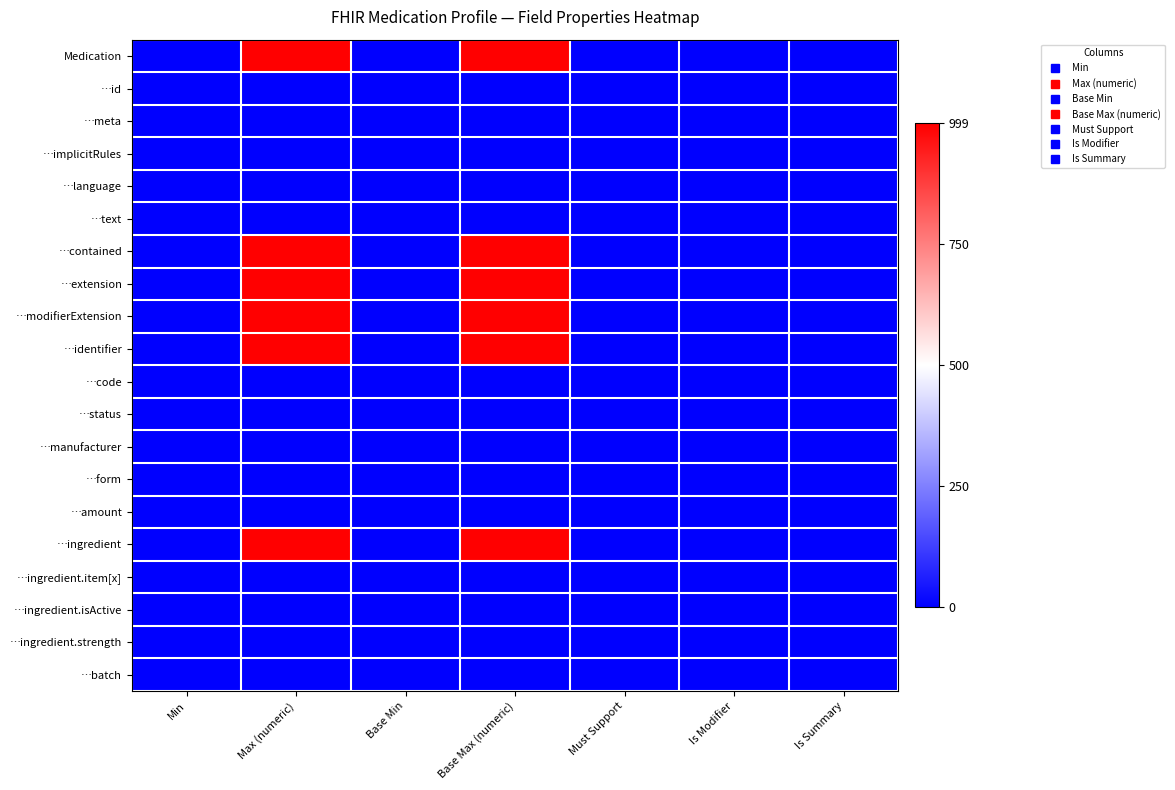

Reading left to right, extract all data points from this chart.

Medication: Min=0	Max (numeric)=999	Base Min=0	Base Max (numeric)=999	Must Support=0	Is Modifier=0	Is Summary=0
…id: Min=0	Max (numeric)=1	Base Min=0	Base Max (numeric)=1	Must Support=0	Is Modifier=0	Is Summary=1
…meta: Min=0	Max (numeric)=1	Base Min=0	Base Max (numeric)=1	Must Support=0	Is Modifier=0	Is Summary=1
…implicitRules: Min=0	Max (numeric)=1	Base Min=0	Base Max (numeric)=1	Must Support=0	Is Modifier=1	Is Summary=1
…language: Min=0	Max (numeric)=1	Base Min=0	Base Max (numeric)=1	Must Support=0	Is Modifier=0	Is Summary=0
…text: Min=0	Max (numeric)=1	Base Min=0	Base Max (numeric)=1	Must Support=0	Is Modifier=0	Is Summary=0
…contained: Min=0	Max (numeric)=999	Base Min=0	Base Max (numeric)=999	Must Support=0	Is Modifier=0	Is Summary=0
…extension: Min=0	Max (numeric)=999	Base Min=0	Base Max (numeric)=999	Must Support=0	Is Modifier=0	Is Summary=0
…modifierExtension: Min=0	Max (numeric)=999	Base Min=0	Base Max (numeric)=999	Must Support=0	Is Modifier=1	Is Summary=0
…identifier: Min=0	Max (numeric)=999	Base Min=0	Base Max (numeric)=999	Must Support=0	Is Modifier=0	Is Summary=1
…code: Min=1	Max (numeric)=1	Base Min=0	Base Max (numeric)=1	Must Support=1	Is Modifier=0	Is Summary=1
…status: Min=0	Max (numeric)=1	Base Min=0	Base Max (numeric)=1	Must Support=0	Is Modifier=1	Is Summary=1
…manufacturer: Min=0	Max (numeric)=1	Base Min=0	Base Max (numeric)=1	Must Support=0	Is Modifier=0	Is Summary=1
…form: Min=0	Max (numeric)=1	Base Min=0	Base Max (numeric)=1	Must Support=0	Is Modifier=0	Is Summary=0
…amount: Min=0	Max (numeric)=1	Base Min=0	Base Max (numeric)=1	Must Support=0	Is Modifier=0	Is Summary=1
…ingredient: Min=0	Max (numeric)=999	Base Min=0	Base Max (numeric)=999	Must Support=0	Is Modifier=0	Is Summary=0
…ingredient.item[x]: Min=1	Max (numeric)=1	Base Min=1	Base Max (numeric)=1	Must Support=0	Is Modifier=0	Is Summary=0
…ingredient.isActive: Min=0	Max (numeric)=1	Base Min=0	Base Max (numeric)=1	Must Support=0	Is Modifier=0	Is Summary=0
…ingredient.strength: Min=0	Max (numeric)=1	Base Min=0	Base Max (numeric)=1	Must Support=0	Is Modifier=0	Is Summary=0
…batch: Min=0	Max (numeric)=1	Base Min=0	Base Max (numeric)=1	Must Support=0	Is Modifier=0	Is Summary=0